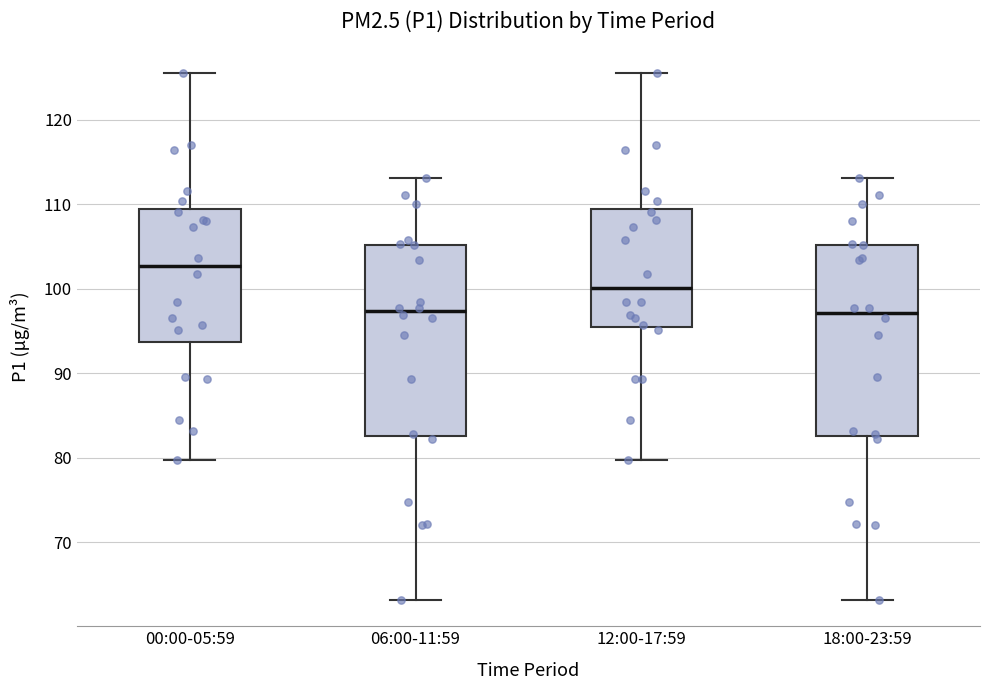

Where does the upper whisker of the box for 18:00-23:59 end on the y-axis? The values are not printed on the chart, so give them approximately, as read against the axis.

113